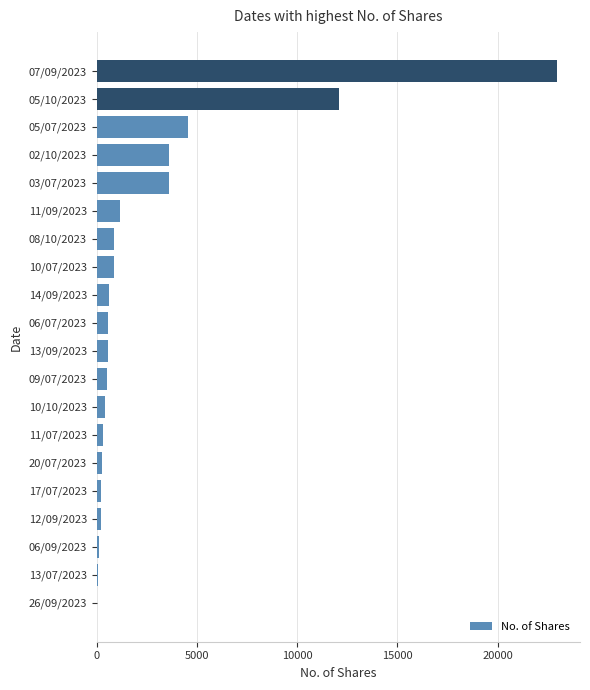

Which category has the highest value across all series?

07/09/2023